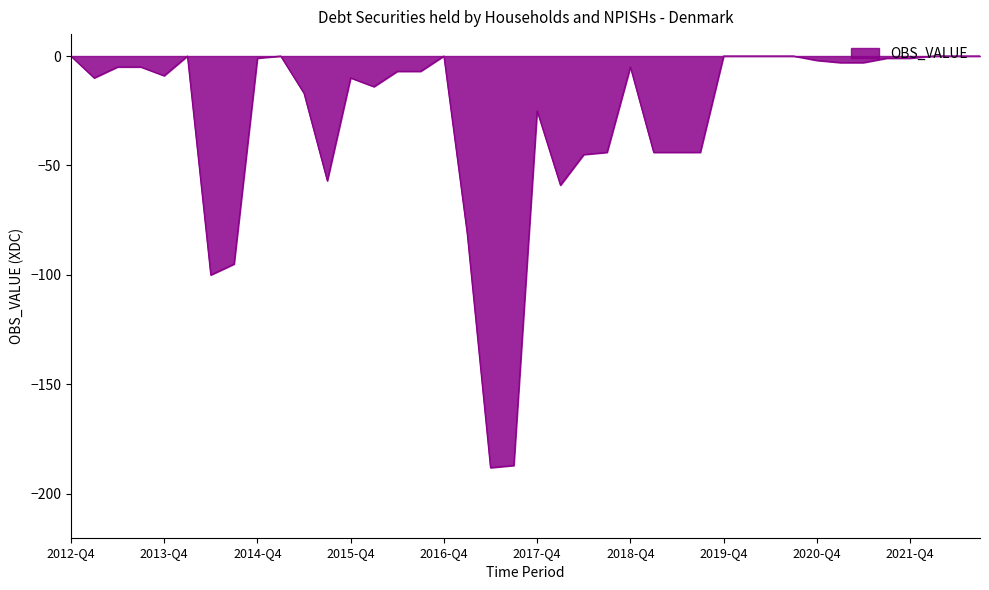

What is the difference between the maximum and minimum values?

188